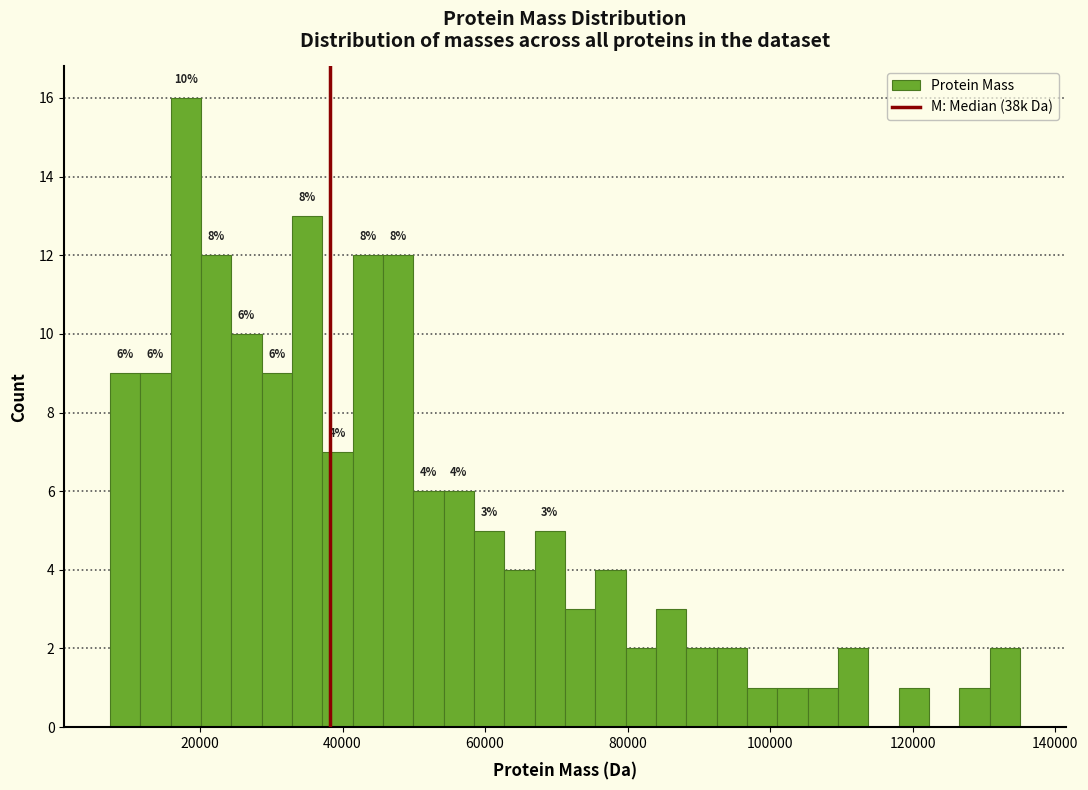

Read against the x-axis, roughly where is the centre of the tallest bar?

18000